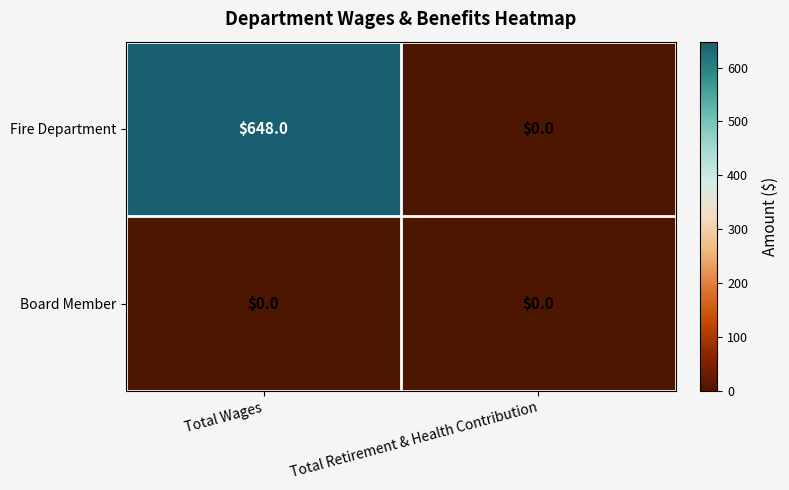

The value of Fire Department at Total Wages is 648. True or false?

True